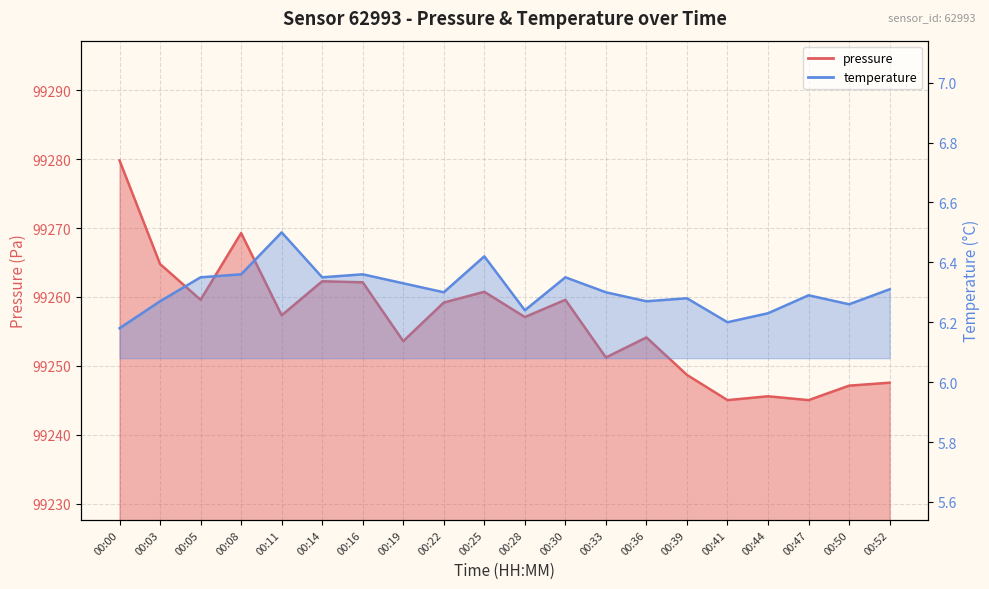

What is the sum of all pressure values?

1985129.8